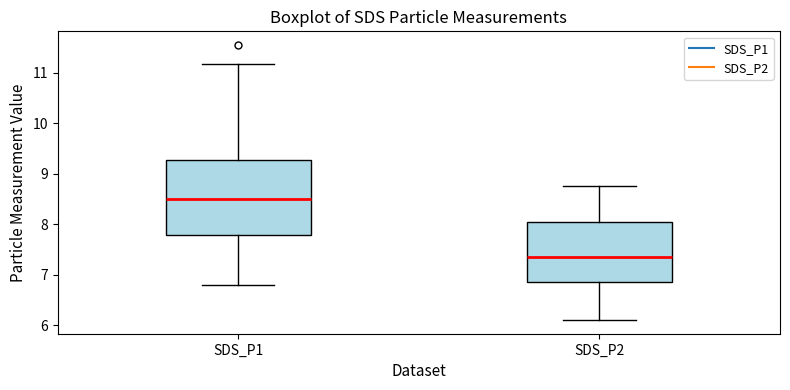

Reading left to right, read every box against the y-axis: the position of its median line, the range the box covers, and the ends of its whiskers. The values are not printed on the chart, so give them approximately, as read against the axis.

SDS_P1: median 8.5, box 7.8 to 9.3, whiskers 6.8 to 11.2
SDS_P2: median 7.4, box 6.8 to 8.0, whiskers 6.1 to 8.8